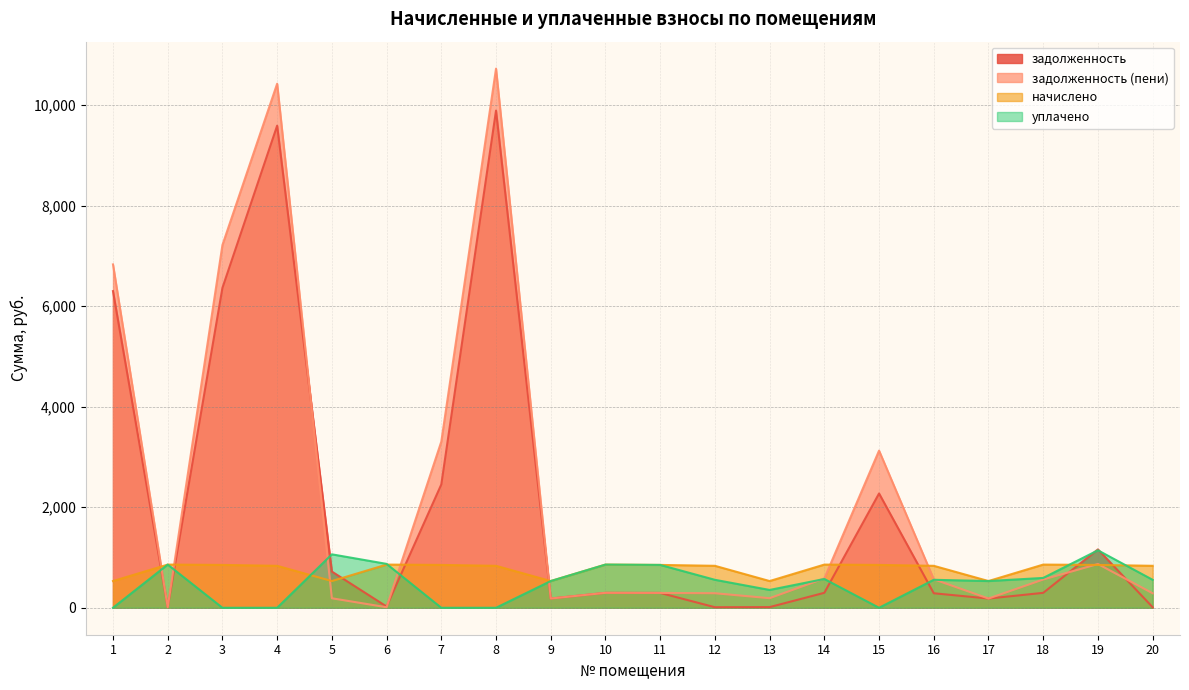

Between 10 and 7, which is larger?

7